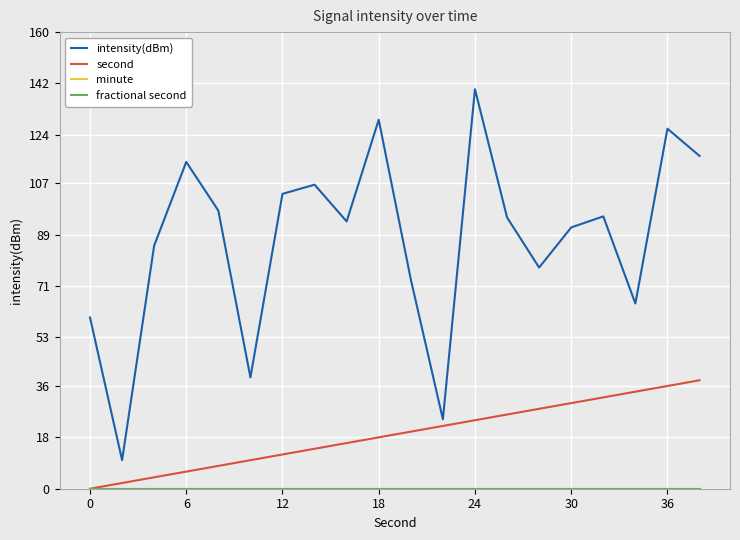

At how many categories does at least one series exceed 70?

15